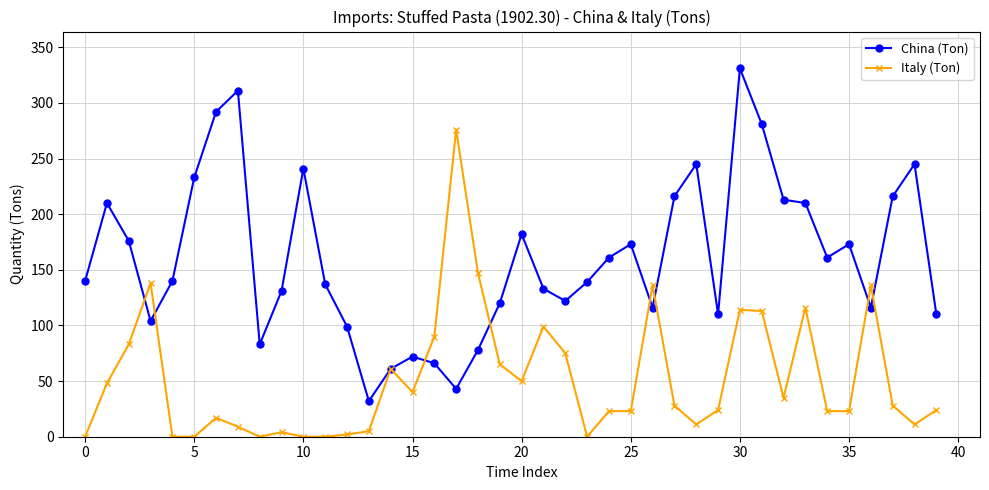

How many data points in Italy (Ton) are less than 28?

20